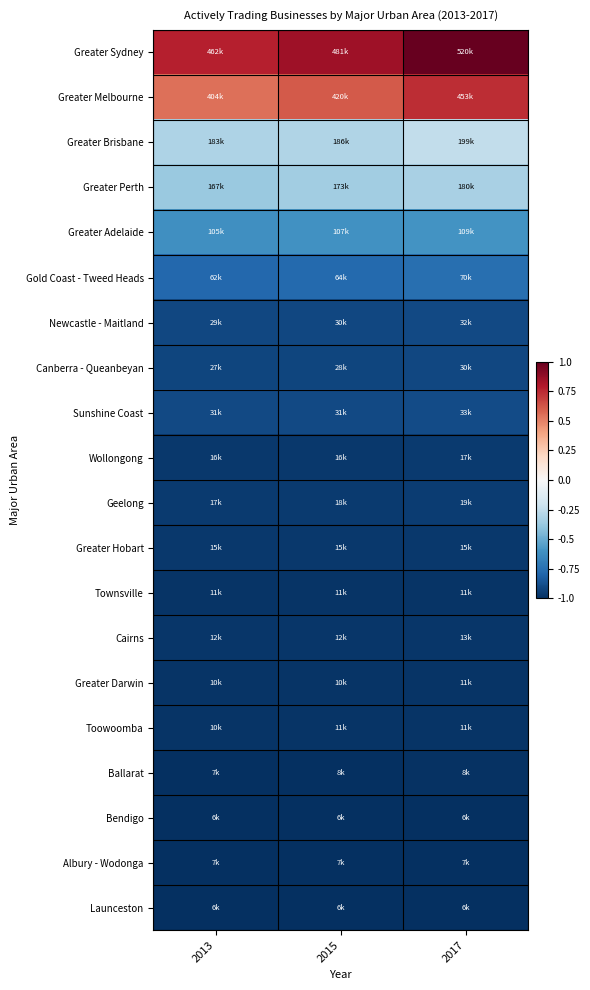

Reading left to right, extract all data points from this chart.

Greater Sydney: 2013=0.8	2015=0.8	2017=1.0
Greater Melbourne: 2013=0.5	2015=0.6	2017=0.7
Greater Brisbane: 2013=-0.3	2015=-0.3	2017=-0.2
Greater Perth: 2013=-0.4	2015=-0.4	2017=-0.3
Greater Adelaide: 2013=-0.6	2015=-0.6	2017=-0.6
Gold Coast - Tweed Heads: 2013=-0.8	2015=-0.8	2017=-0.8
Newcastle - Maitland: 2013=-0.9	2015=-0.9	2017=-0.9
Canberra - Queanbeyan: 2013=-0.9	2015=-0.9	2017=-0.9
Sunshine Coast: 2013=-0.9	2015=-0.9	2017=-0.9
Wollongong: 2013=-1.0	2015=-1.0	2017=-1.0
Geelong: 2013=-1.0	2015=-1.0	2017=-1.0
Greater Hobart: 2013=-1.0	2015=-1.0	2017=-1.0
Townsville: 2013=-1.0	2015=-1.0	2017=-1.0
Cairns: 2013=-1.0	2015=-1.0	2017=-1.0
Greater Darwin: 2013=-1.0	2015=-1.0	2017=-1.0
Toowoomba: 2013=-1.0	2015=-1.0	2017=-1.0
Ballarat: 2013=-1.0	2015=-1.0	2017=-1.0
Bendigo: 2013=-1.0	2015=-1.0	2017=-1.0
Albury - Wodonga: 2013=-1.0	2015=-1.0	2017=-1.0
Launceston: 2013=-1.0	2015=-1.0	2017=-1.0